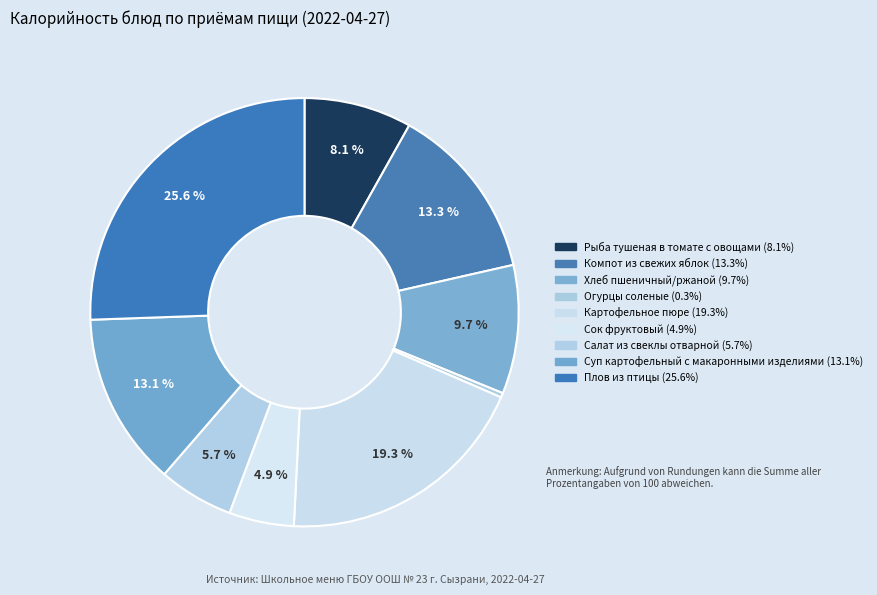

Count the number of slices in the pie.

9